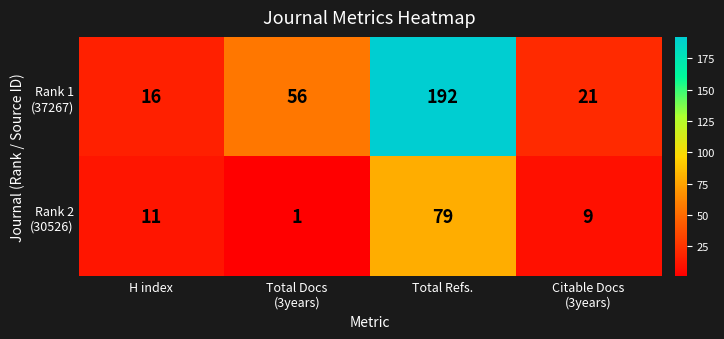

What is the difference between the highest and lowest values at Total Refs.?

113